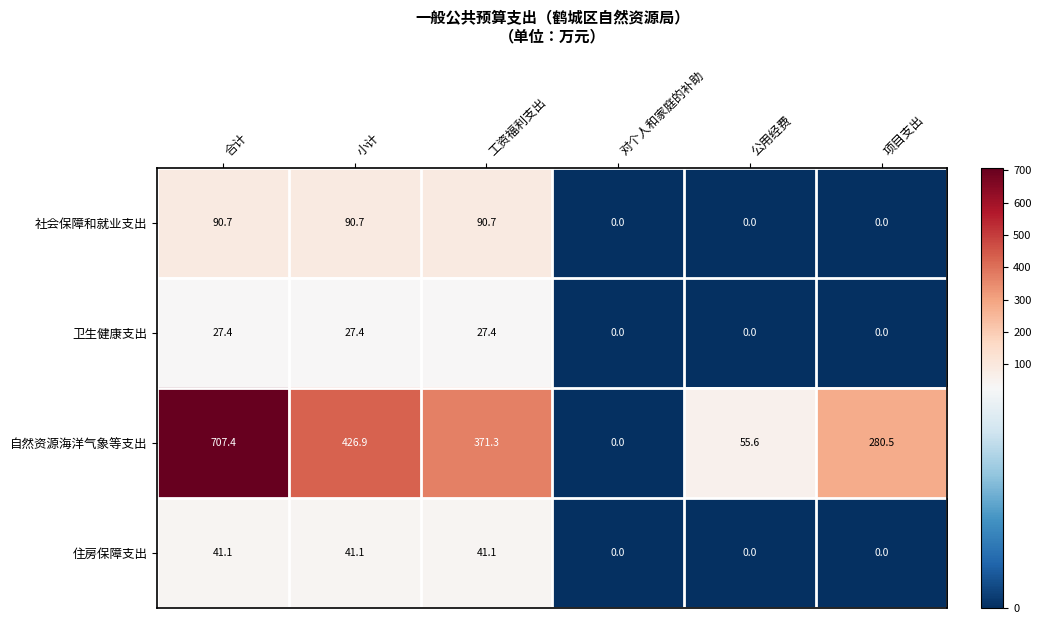

How many positive values does the 社会保障和就业支出 series have?

3